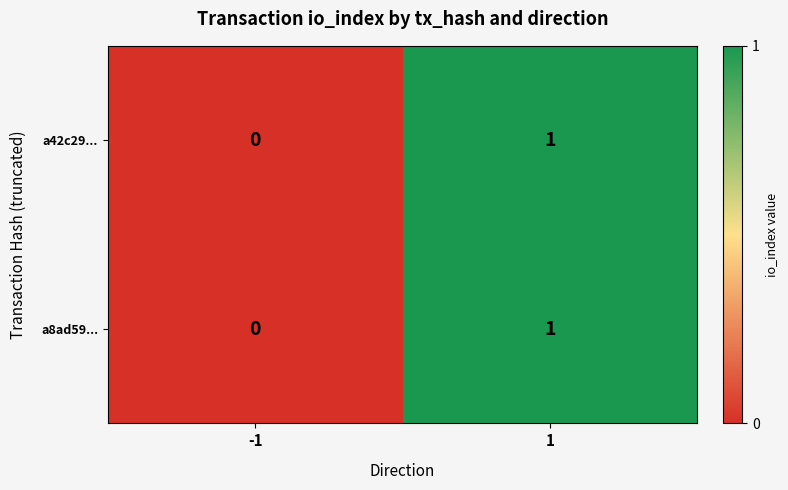

The value of a42c29... at -1 is 0. True or false?

True